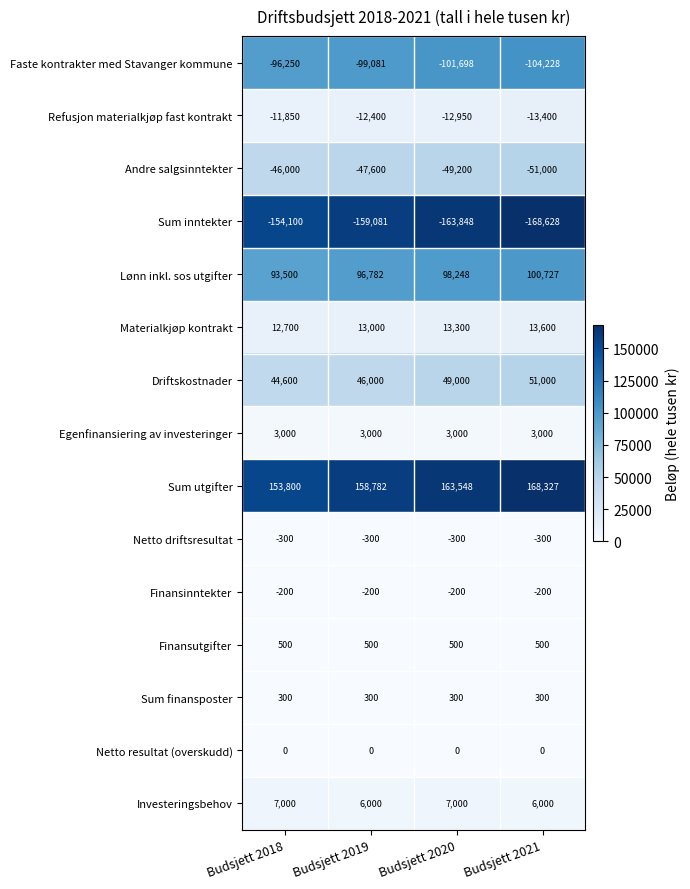

What is the average value of the Investeringsbehov series?

6500